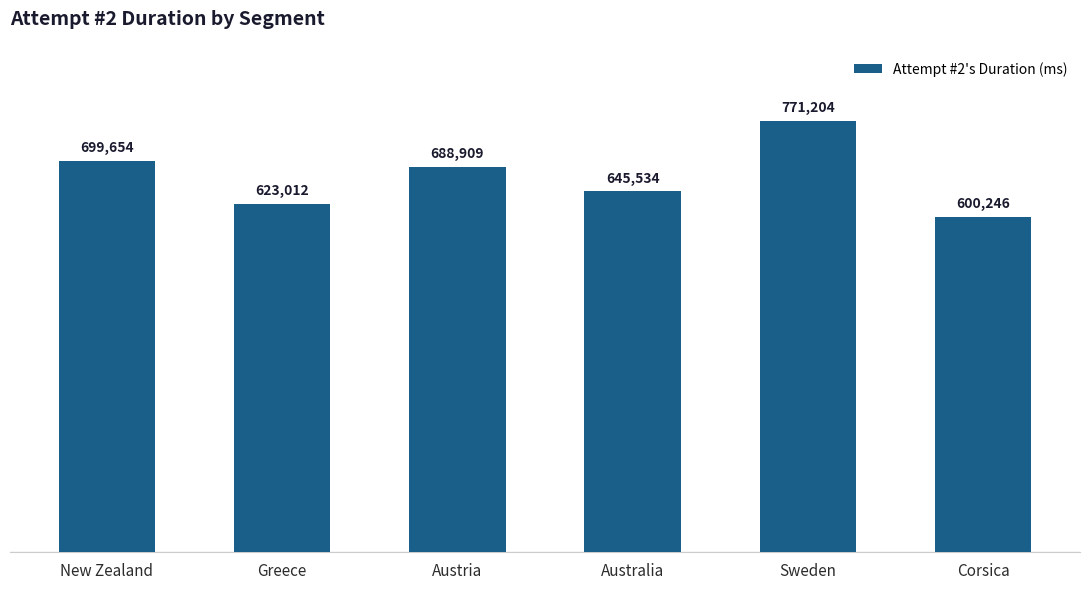

True or false: the data shows 1070748 at Austria.

False